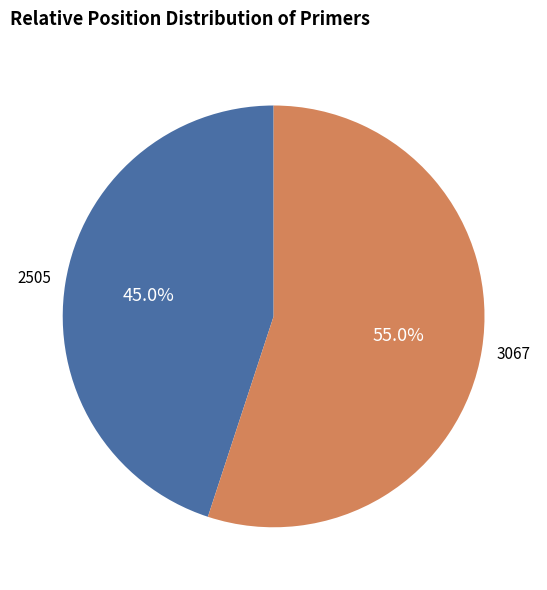

Is there a majority slice in this chart?

Yes